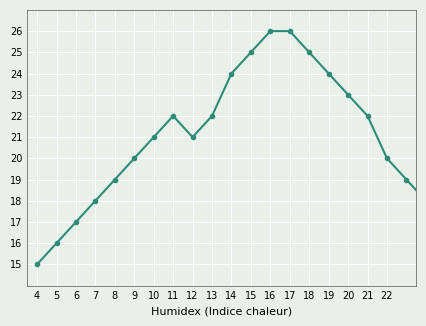

What is the minimum value shown in the chart?

15